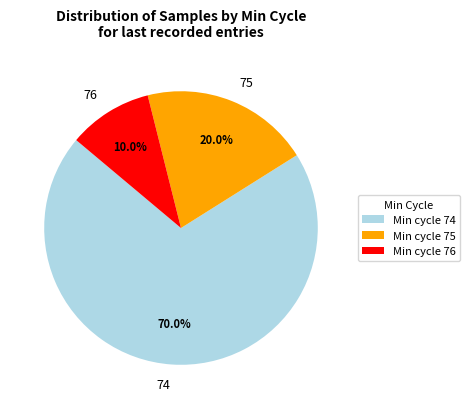

How much of the chart is everything except 76?

90.0%